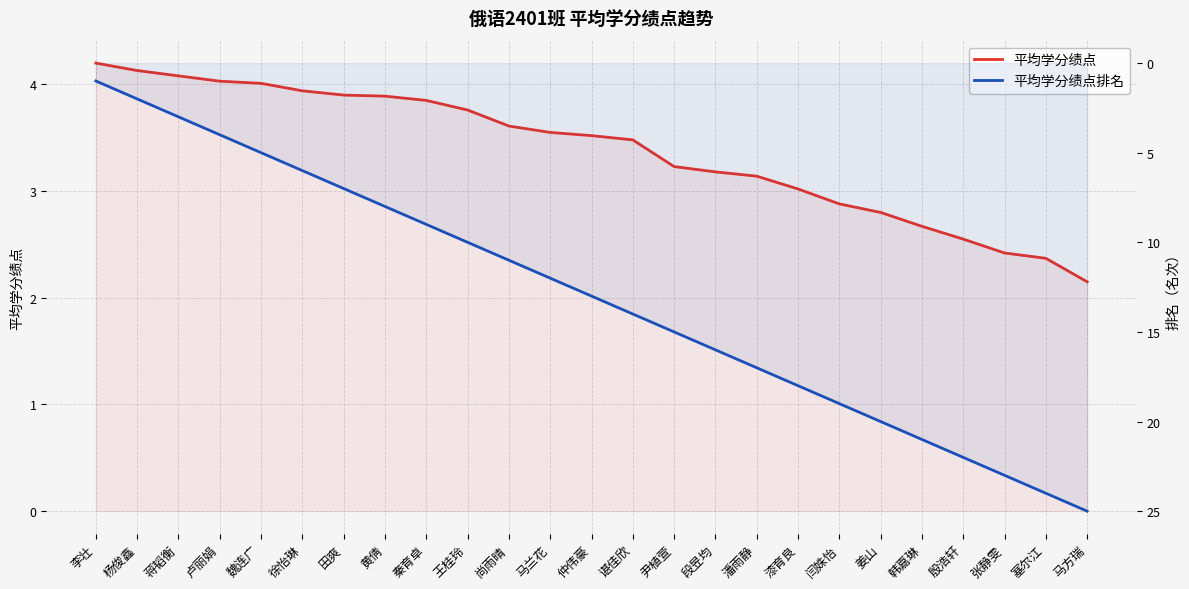

True or false: 平均学分绩点 has more than 1 interior local peaks.

False